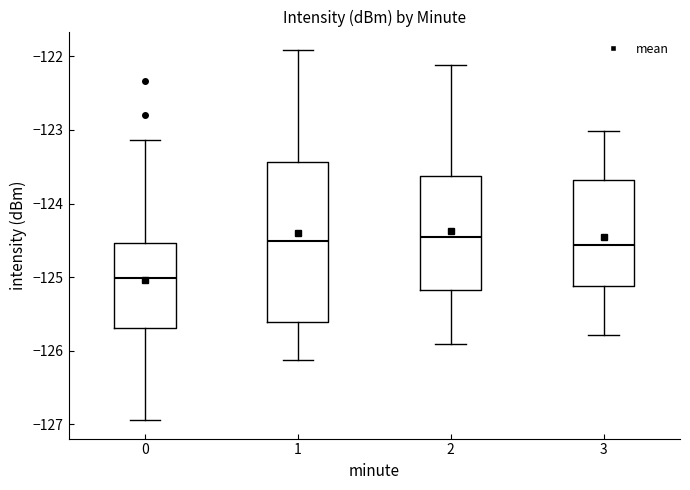

Reading left to right, read every box against the y-axis: the position of its median line, the range the box covers, and the ends of its whiskers. The values are not printed on the chart, so give them approximately, as read against the axis.

0: median -125.0, box -125.7 to -124.5, whiskers -126.9 to -123.1
1: median -124.5, box -125.6 to -123.4, whiskers -126.1 to -121.9
2: median -124.5, box -125.2 to -123.6, whiskers -125.9 to -122.1
3: median -124.6, box -125.1 to -123.7, whiskers -125.8 to -123.0